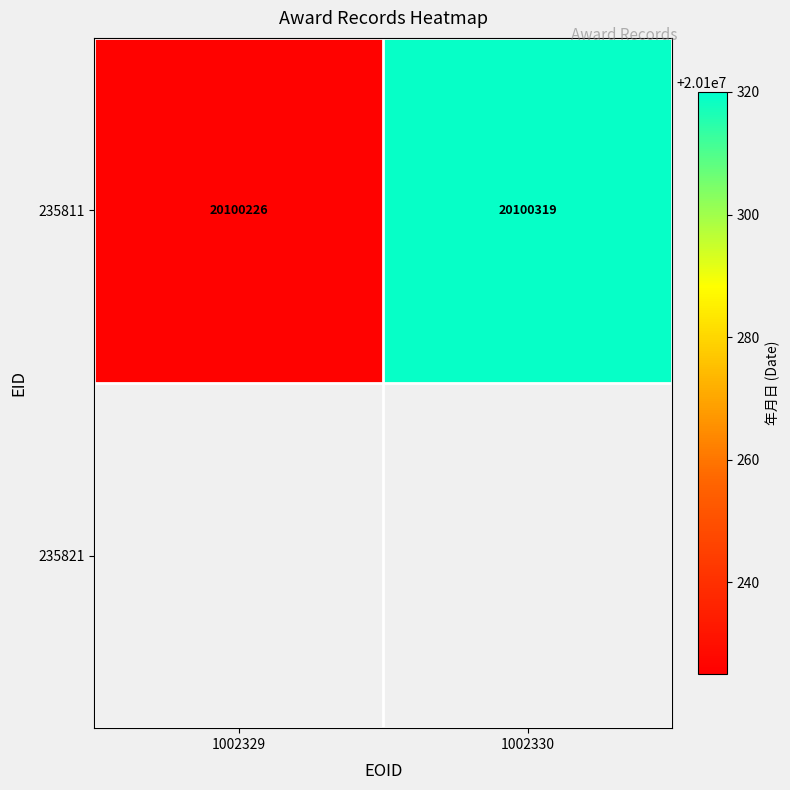

Count the values in the range 20100226 to 20100319.

2